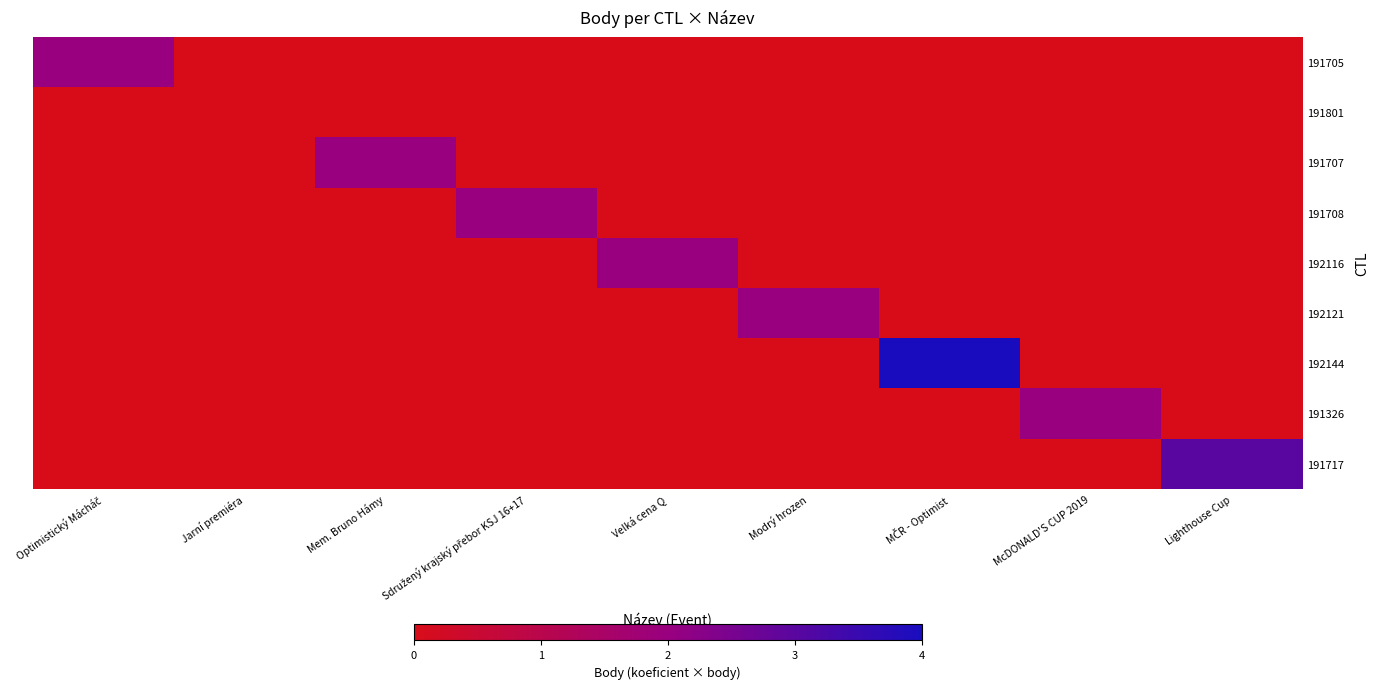

At Mem. Bruno Hámy, list the series in order from largest to smallest.

191707, 191705, 191801, 191708, 192116, 192121, 192144, 191326, 191717